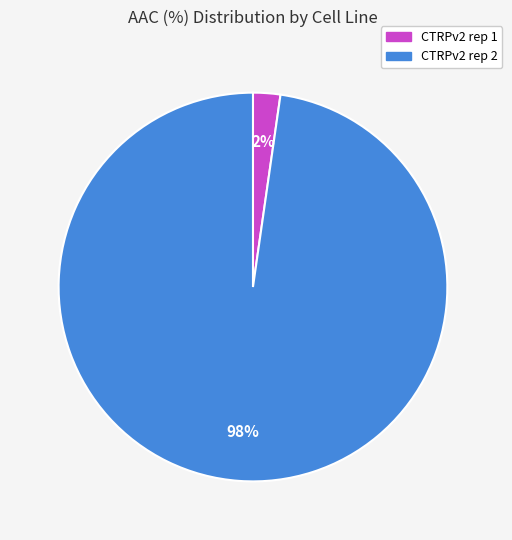

Count the number of slices in the pie.

2